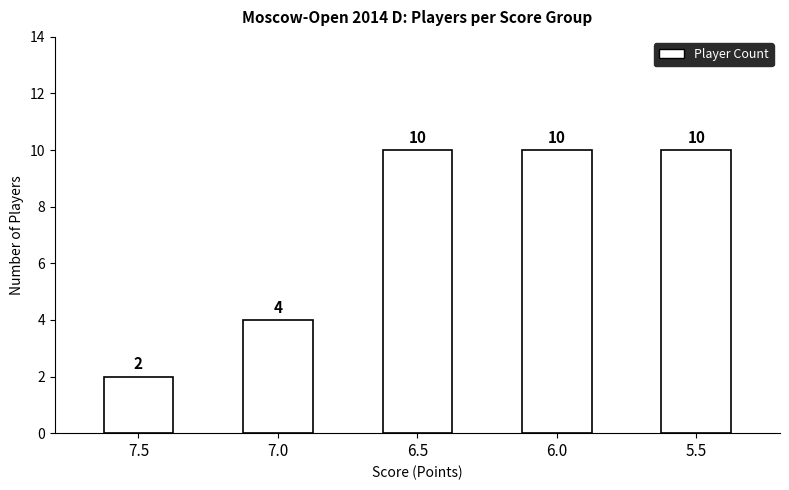

What is the value of the 4th bar from the left?

10